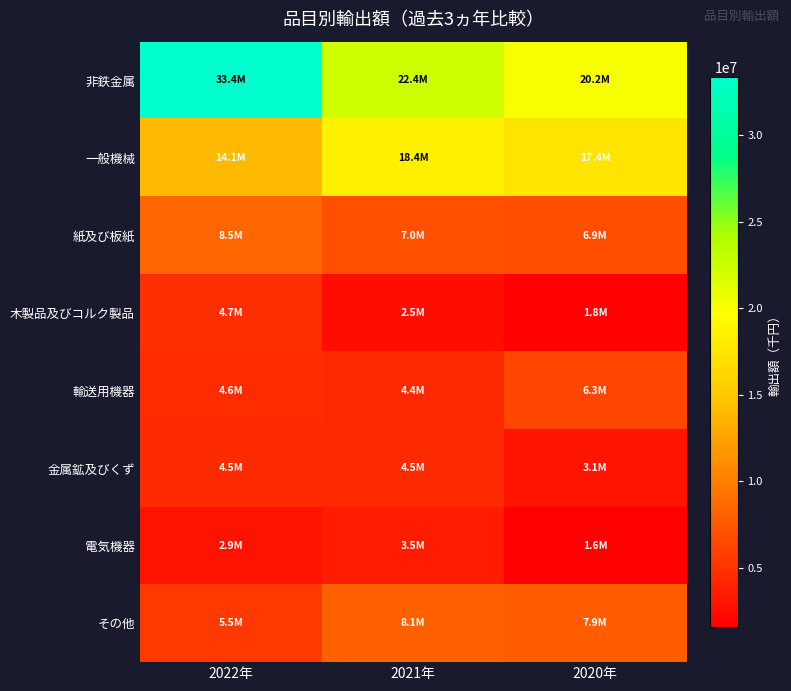

Which series has the largest range (max minus min)?

非鉄金属